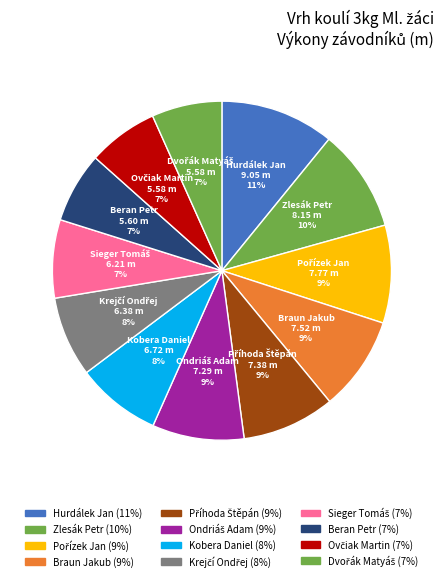

True or false: Pořízek Jan accounts for 9% of the total.

True